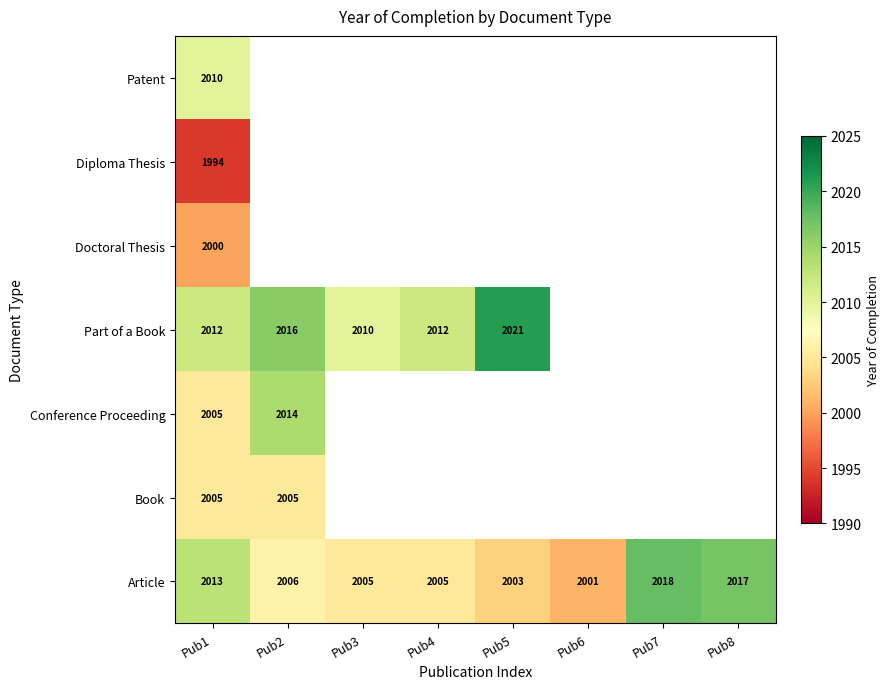

True or false: Conference Proceeding has a value of 535 at Pub1.

False